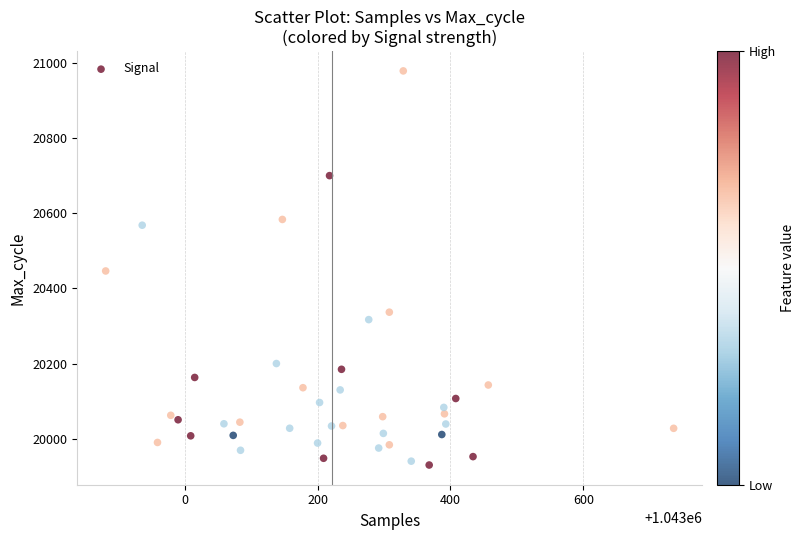

What is the range of X values (max minus min)?

855.0